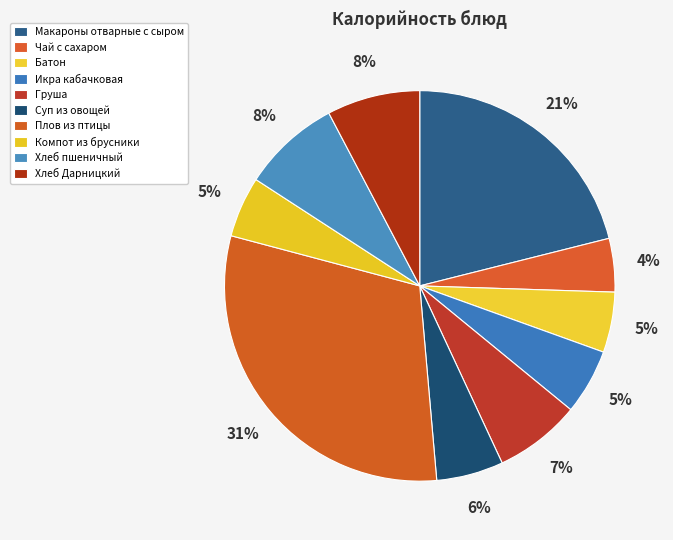

To the nearest percent, what is the average slice percentage?

10%